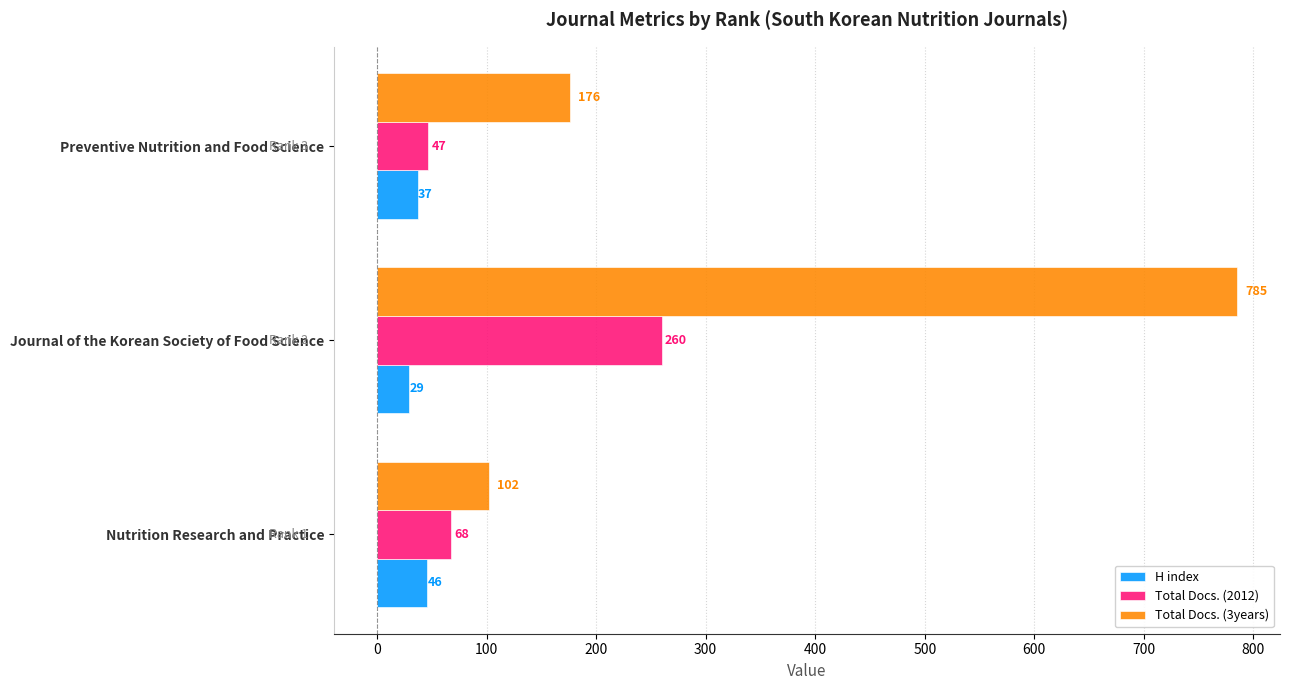

How many series are shown in this chart?

3